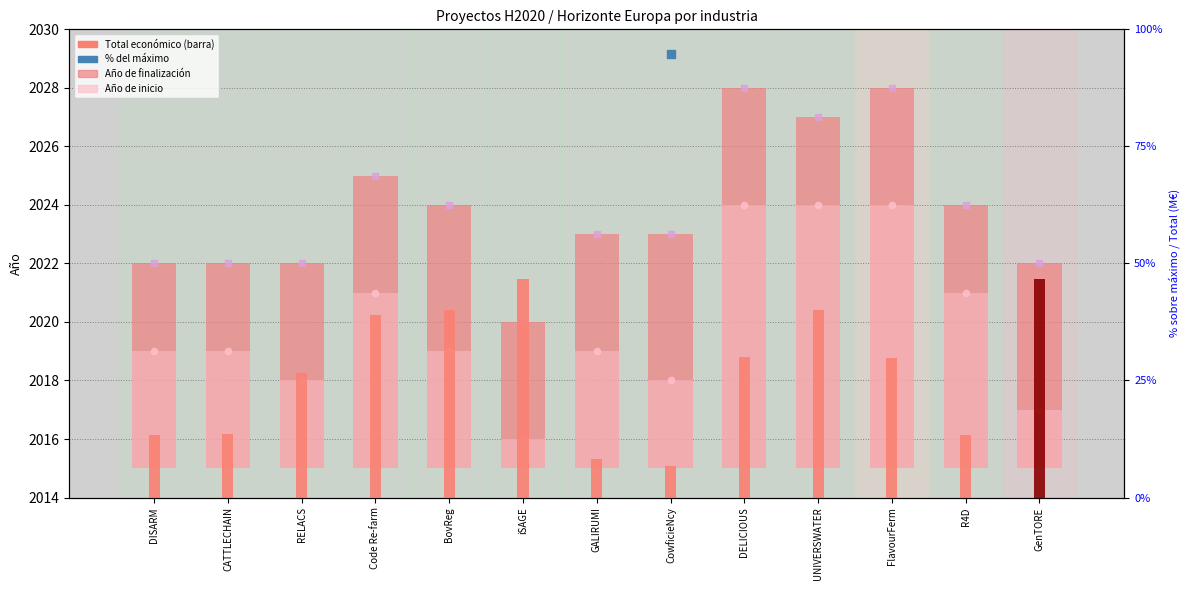

Which series has the largest total across all categories?

Año de finalización (punto)